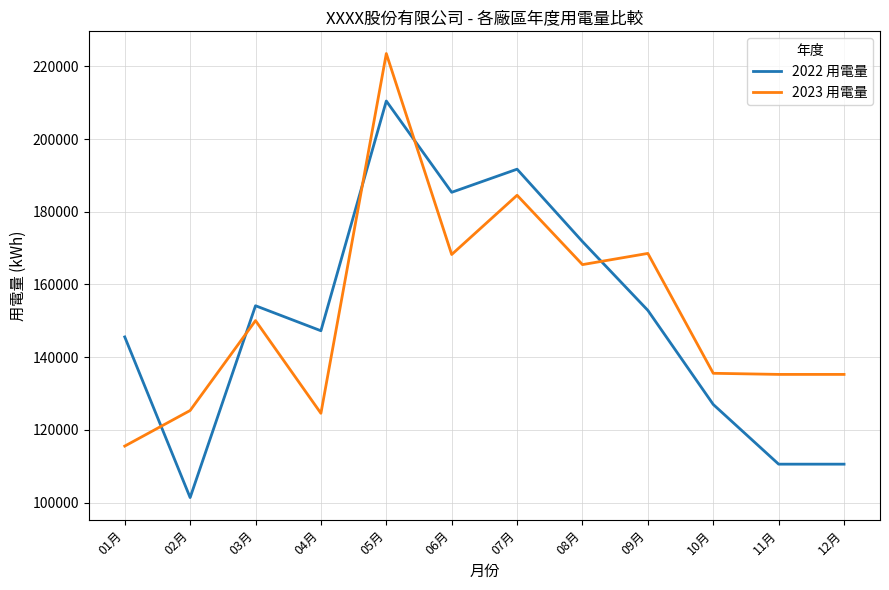

Where do 2022 用電量 and 2023 用電量 first cross each other?

01月 and 02月